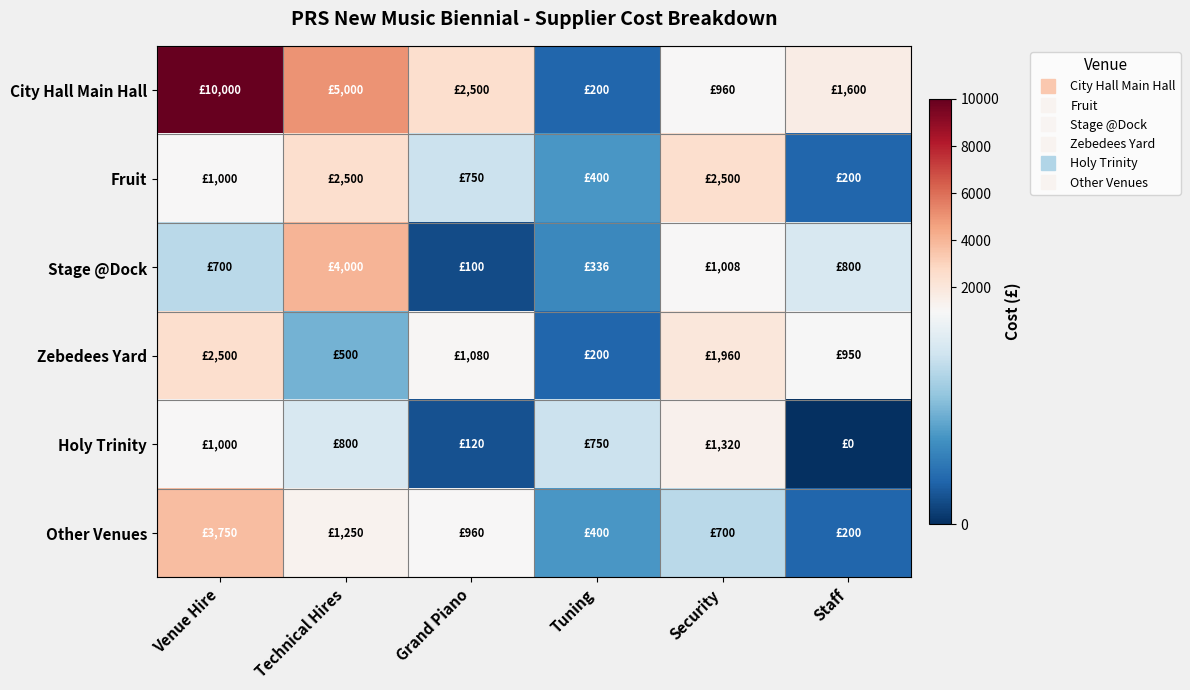

List the series in order of their peak value, lowest first.

Holy Trinity, Fruit, Zebedees Yard, Other Venues, Stage @Dock, City Hall Main Hall